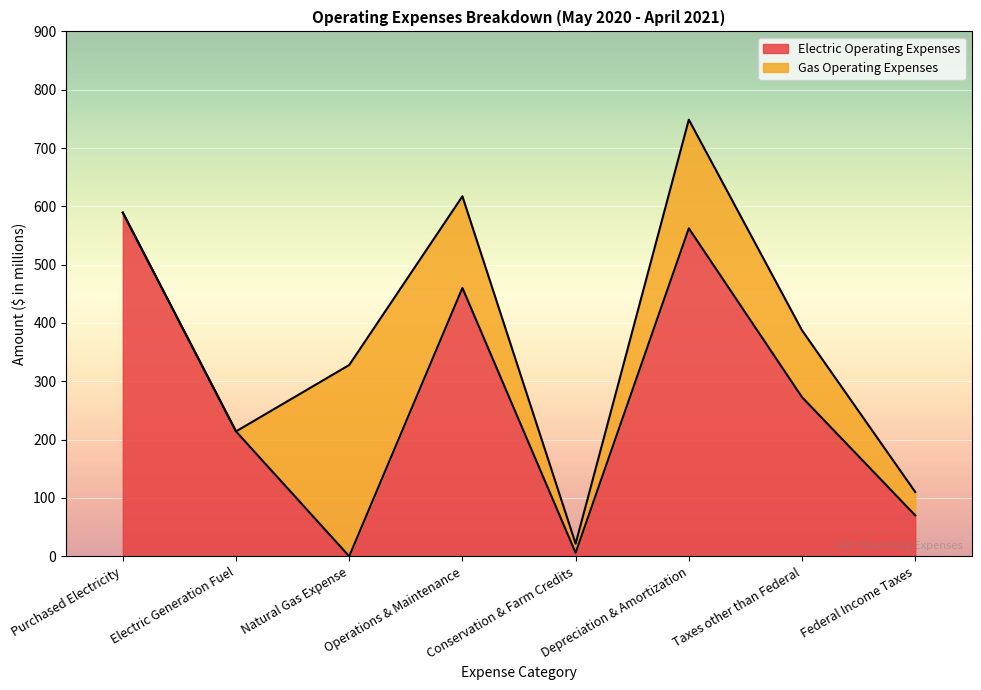

The value at Depreciation & Amortization is 562.4. True or false?

True